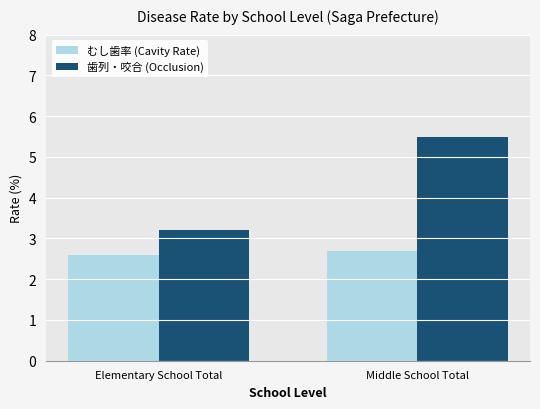

Which series has the largest total across all categories?

歯列・咬合 (Occlusion)